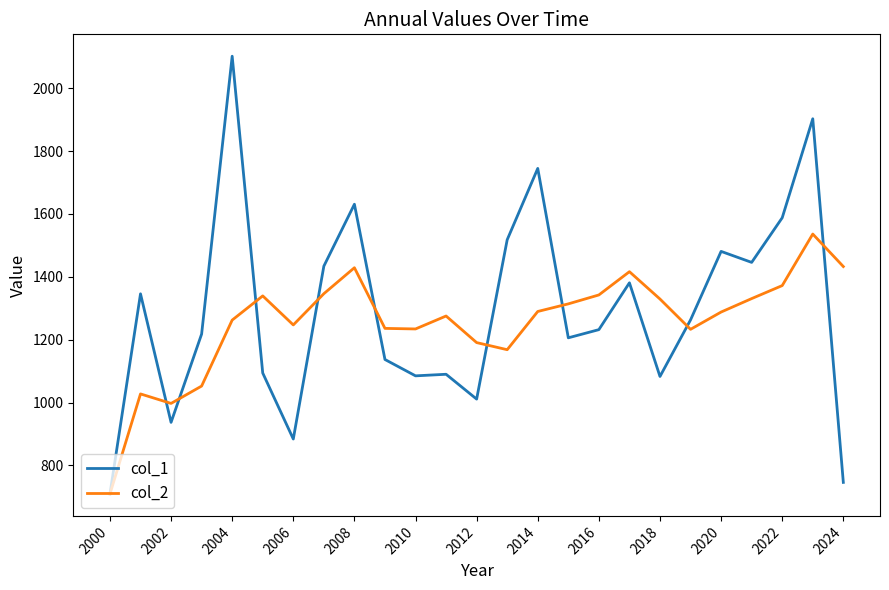

List the series in order of their peak value, highest first.

col_1, col_2